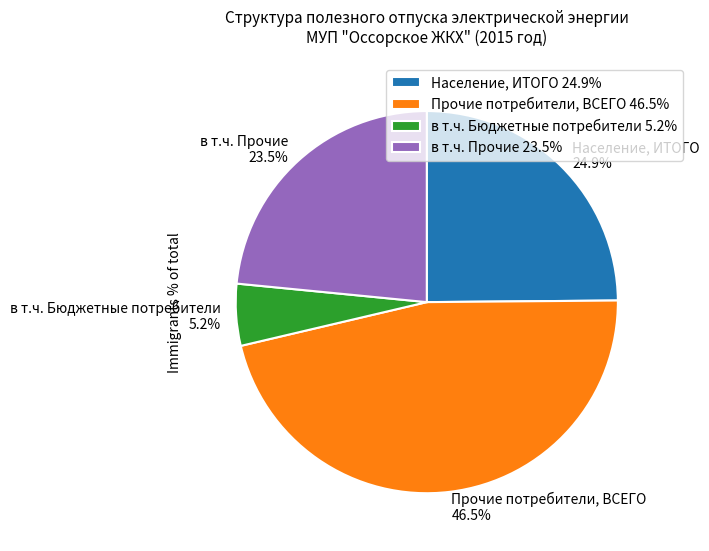

Which has a higher value, в т.ч. Бюджетные потребители or в т.ч. Прочие?

в т.ч. Прочие